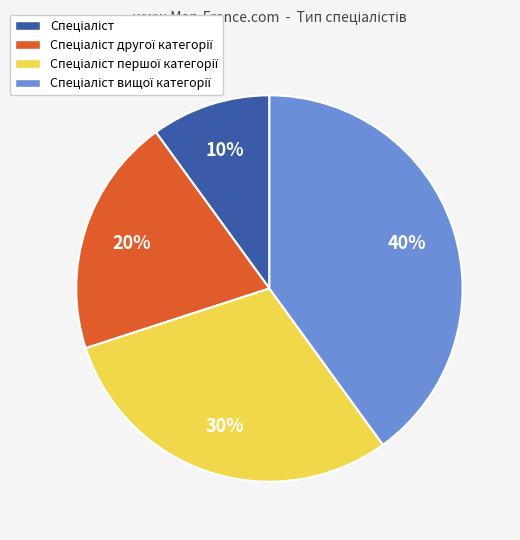

To the nearest percent, what is the average slice percentage?

25%